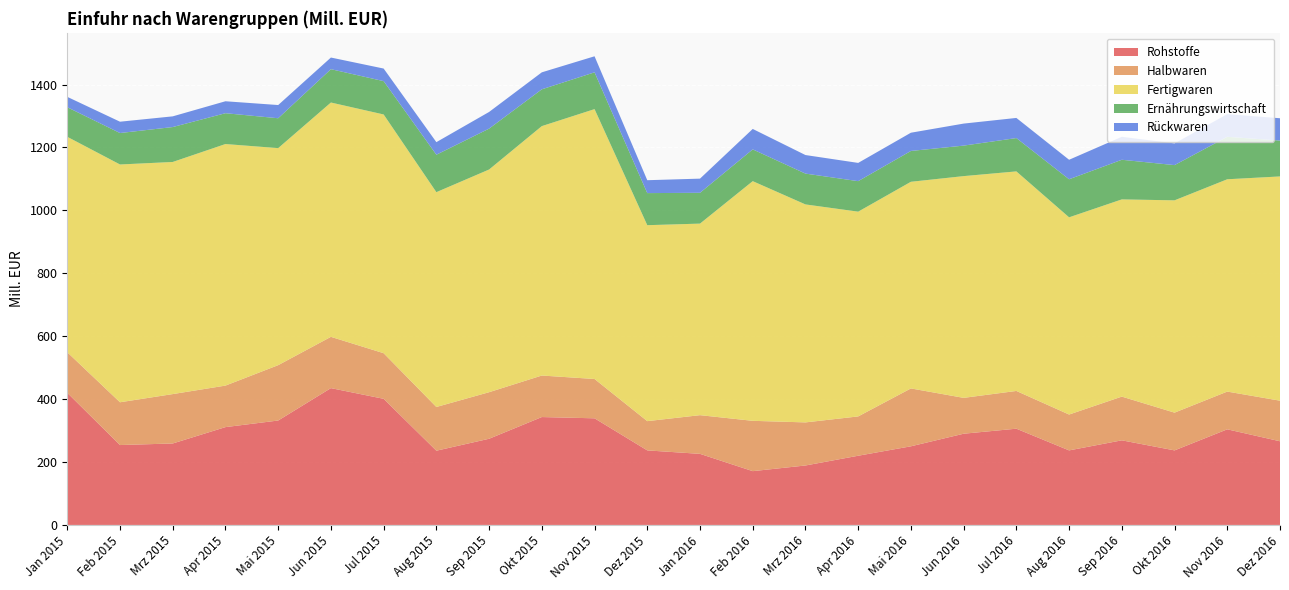

Reading left to right, list all the values displayed in this chart.

Rohstoffe: Jan 2015=420	Feb 2015=254	Mrz 2015=259	Apr 2015=311	Mai 2015=332	Jun 2015=435	Jul 2015=401	Aug 2015=236	Sep 2015=274	Okt 2015=343	Nov 2015=339	Dez 2015=237	Jan 2016=226	Feb 2016=171	Mrz 2016=189	Apr 2016=220	Mai 2016=250	Jun 2016=290	Jul 2016=306	Aug 2016=237	Sep 2016=269	Okt 2016=237	Nov 2016=304	Dez 2016=266
Halbwaren: Jan 2015=129	Feb 2015=136	Mrz 2015=157	Apr 2015=132	Mai 2015=176	Jun 2015=163	Jul 2015=145	Aug 2015=139	Sep 2015=148	Okt 2015=132	Nov 2015=125	Dez 2015=93	Jan 2016=123	Feb 2016=160	Mrz 2016=137	Apr 2016=125	Mai 2016=184	Jun 2016=114	Jul 2016=120	Aug 2016=114	Sep 2016=139	Okt 2016=120	Nov 2016=120	Dez 2016=129
Fertigwaren: Jan 2015=685	Feb 2015=756	Mrz 2015=738	Apr 2015=768	Mai 2015=690	Jun 2015=745	Jul 2015=759	Aug 2015=683	Sep 2015=708	Okt 2015=793	Nov 2015=858	Dez 2015=623	Jan 2016=609	Feb 2016=762	Mrz 2016=693	Apr 2016=651	Mai 2016=657	Jun 2016=705	Jul 2016=698	Aug 2016=627	Sep 2016=627	Okt 2016=675	Nov 2016=675	Dez 2016=713
Ernährungswirtschaft: Jan 2015=94	Feb 2015=100	Mrz 2015=111	Apr 2015=98	Mai 2015=95	Jun 2015=106	Jul 2015=106	Aug 2015=119	Sep 2015=130	Okt 2015=117	Nov 2015=117	Dez 2015=102	Jan 2016=98	Feb 2016=101	Mrz 2016=98	Apr 2016=97	Mai 2016=98	Jun 2016=97	Jul 2016=106	Aug 2016=121	Sep 2016=126	Okt 2016=112	Nov 2016=135	Dez 2016=114
Rückwaren: Jan 2015=33	Feb 2015=36	Mrz 2015=34	Apr 2015=38	Mai 2015=42	Jun 2015=37	Jul 2015=40	Aug 2015=40	Sep 2015=53	Okt 2015=54	Nov 2015=51	Dez 2015=41	Jan 2016=45	Feb 2016=65	Mrz 2016=59	Apr 2016=58	Mai 2016=58	Jun 2016=70	Jul 2016=64	Aug 2016=62	Sep 2016=73	Okt 2016=69	Nov 2016=72	Dez 2016=71